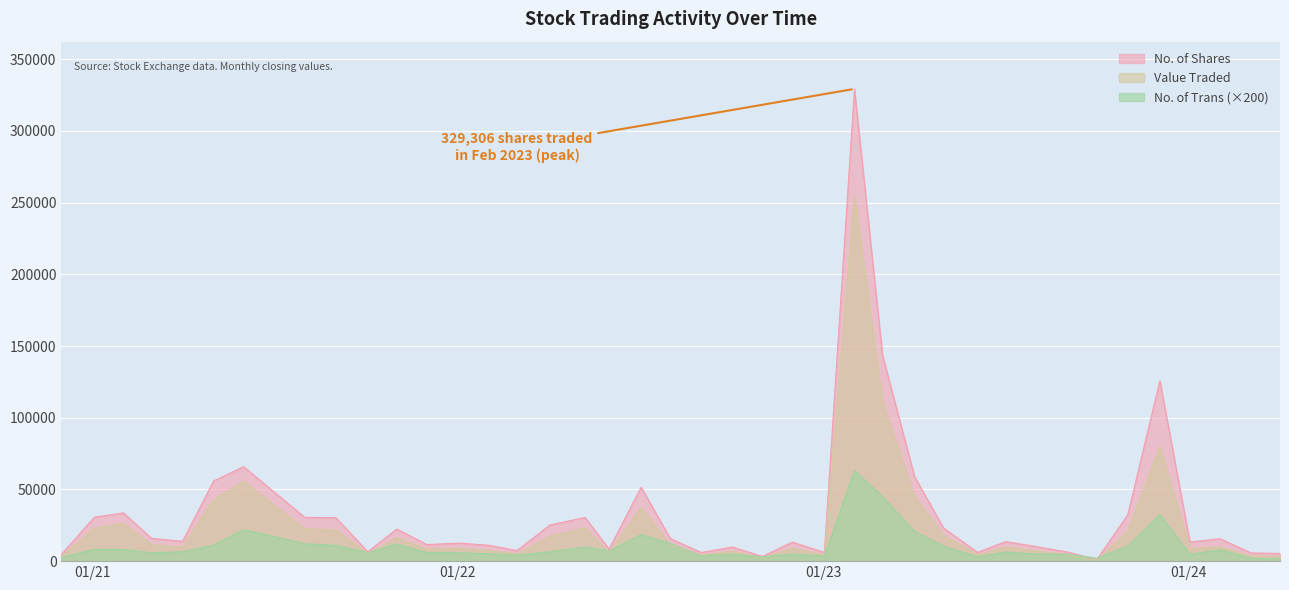

True or false: No. of Shares and No. of Trans intersect in this chart.

False